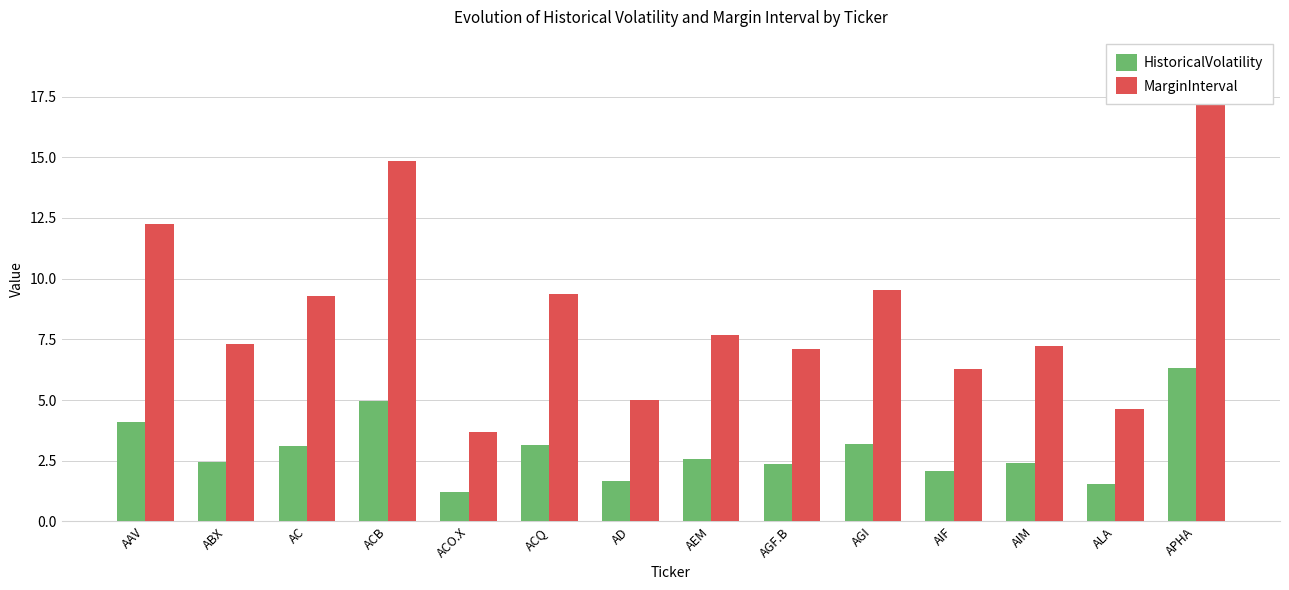

What is the minimum value for HistoricalVolatility?

1.2